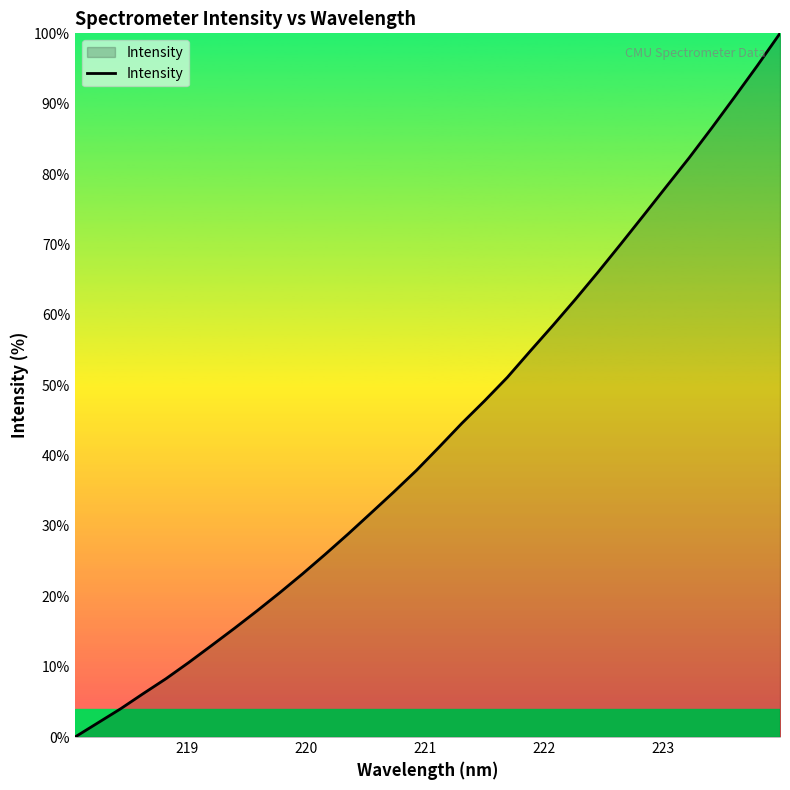

What is the difference between the maximum and minimum values?

100.0